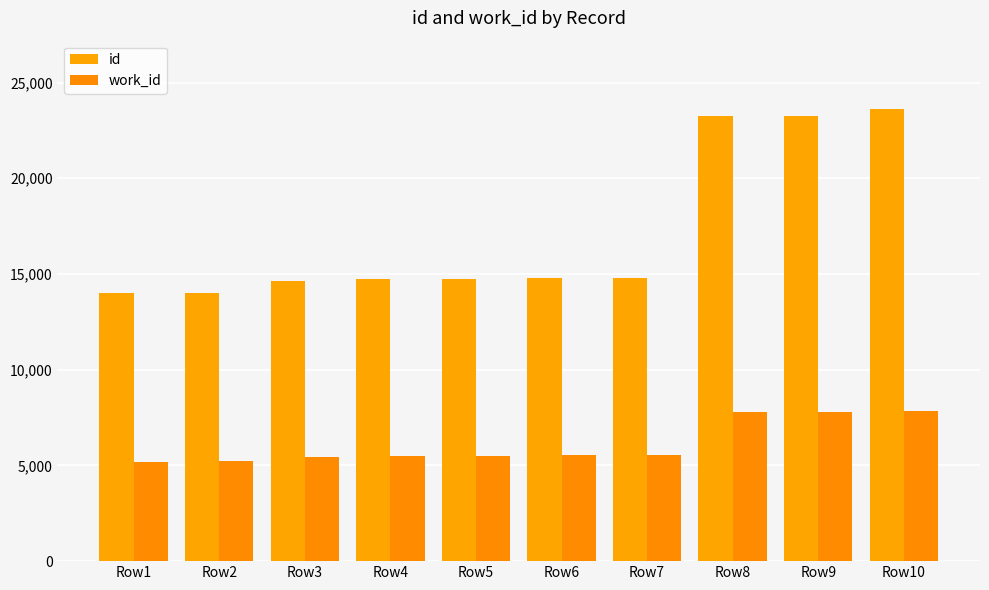

How many distinct data groups are displayed?

2